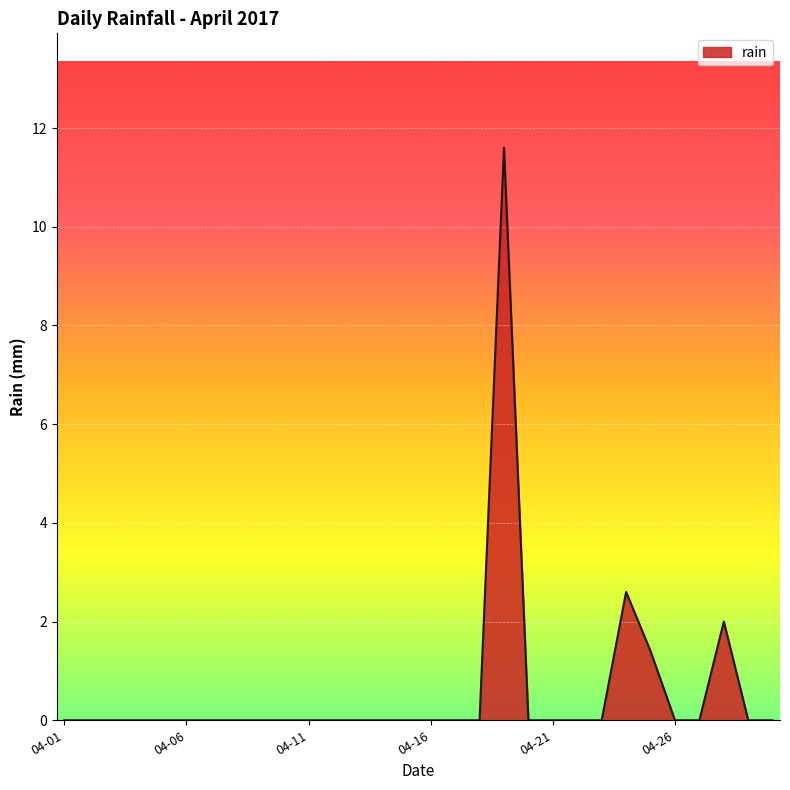

True or false: there are more than 0 points higher than both neighbors.

True